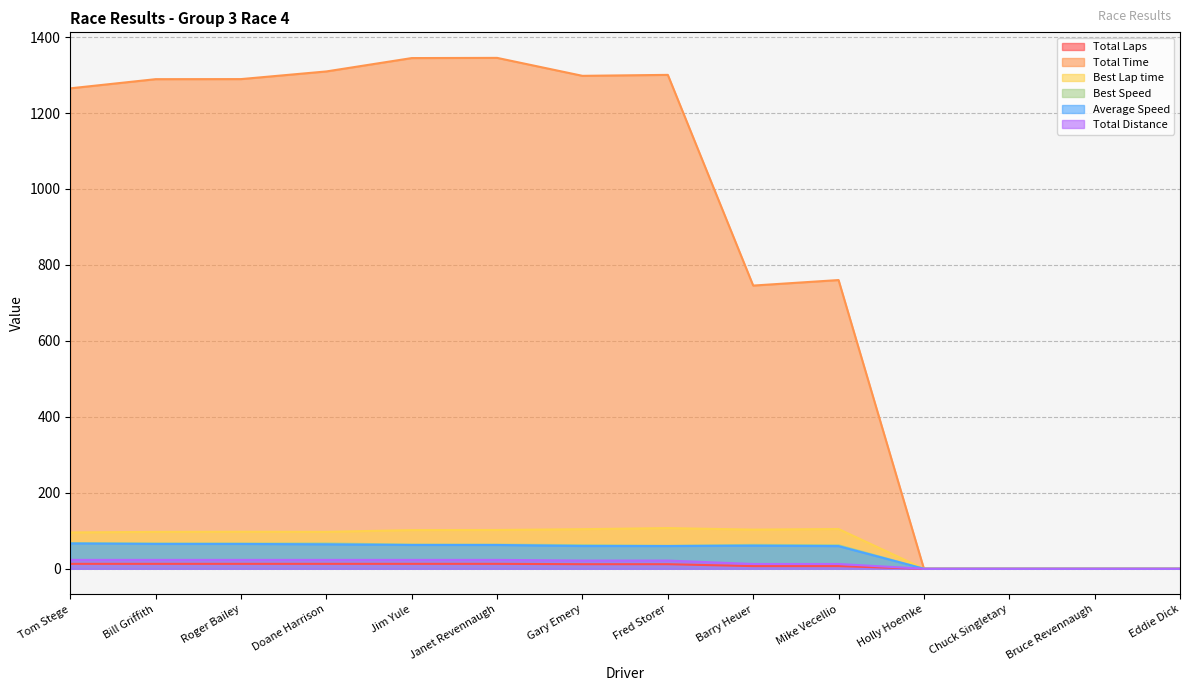

Does the chart display data point markers on the line(s)?

No